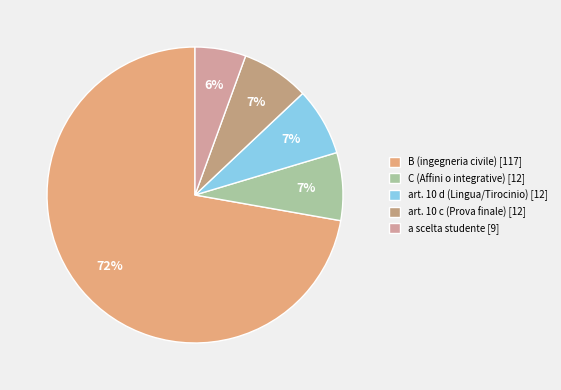

The C (Affini o integrative) slice represents 7% of the pie. True or false?

True